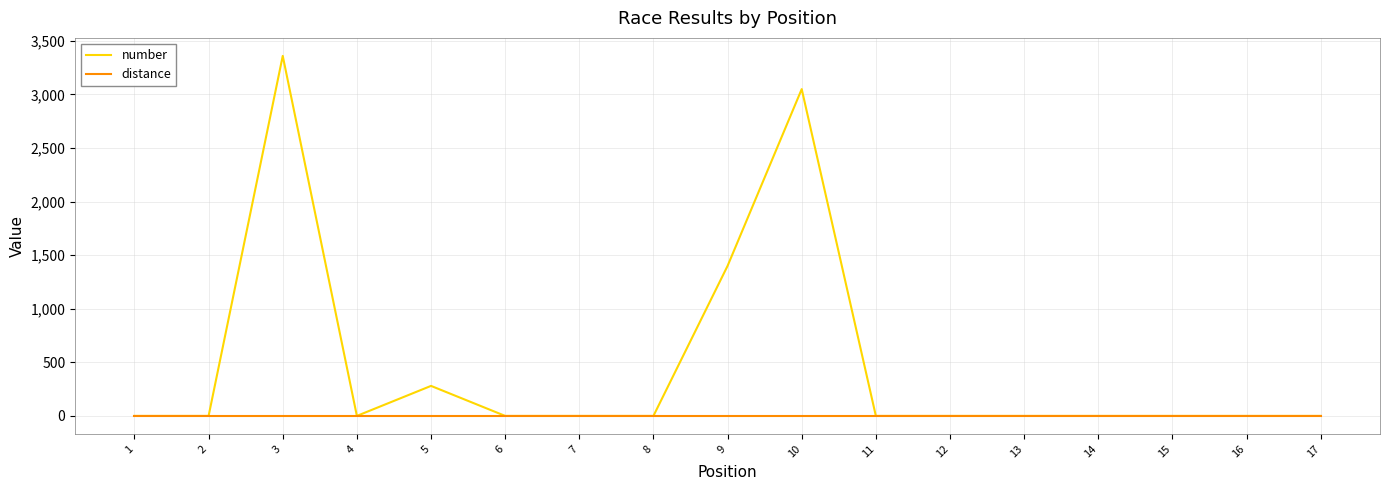

Which series changed the most between 5 and 10?

number